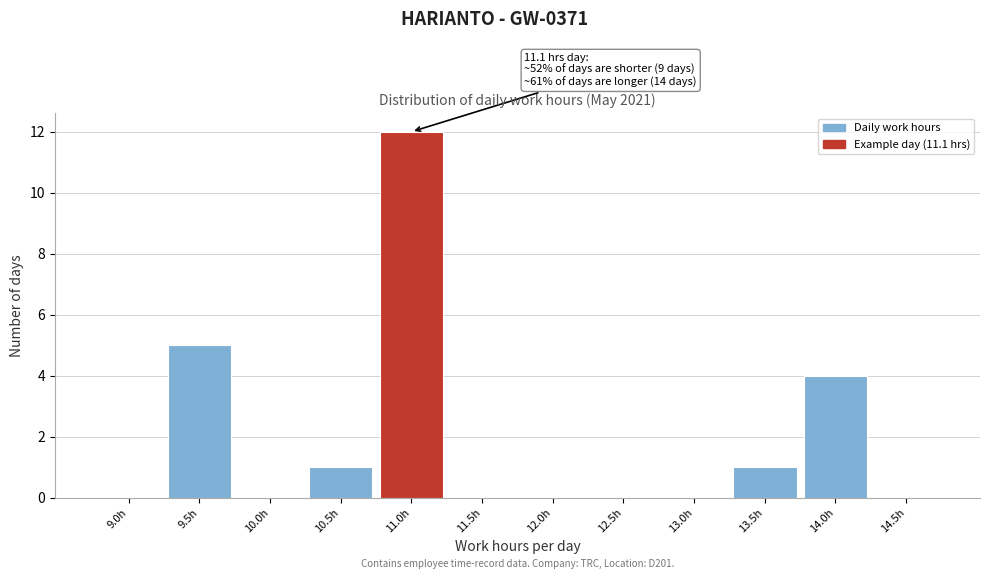

Reading right to left, transcribe all the data shown in this chart.

14.5h=0	14.0h=4	13.5h=1	13.0h=0	12.5h=0	12.0h=0	11.5h=0	11.0h=12	10.5h=1	10.0h=0	9.5h=5	9.0h=0